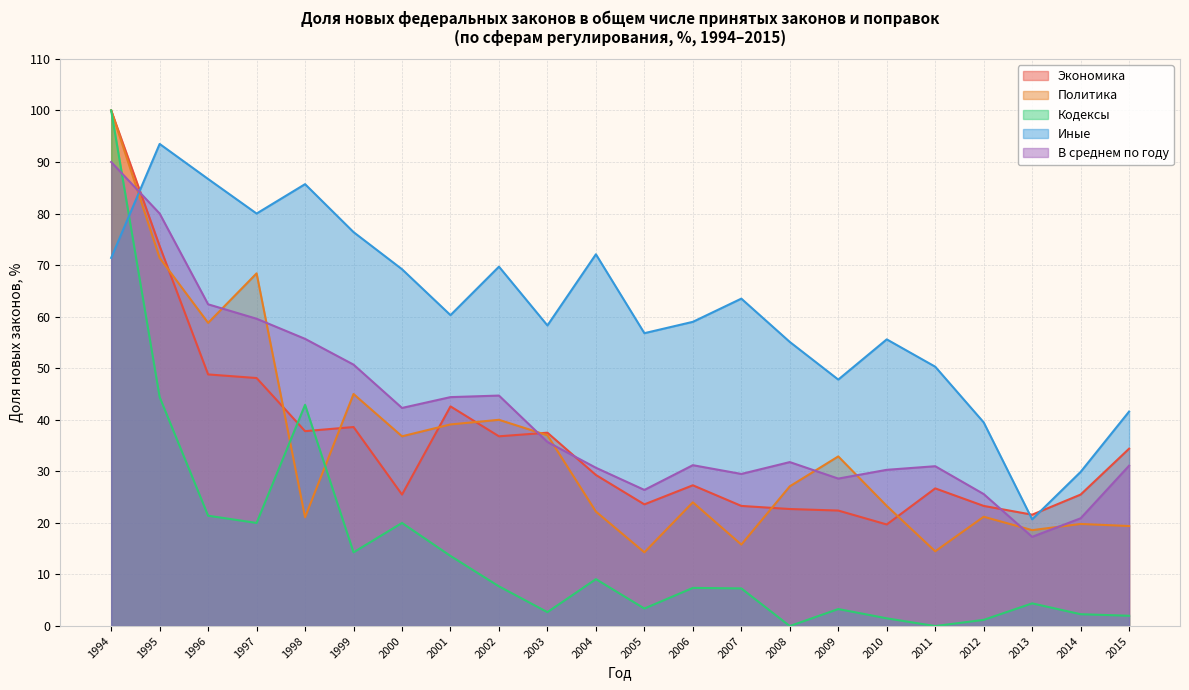

Read the В среднем по году value at 1996.

62.4